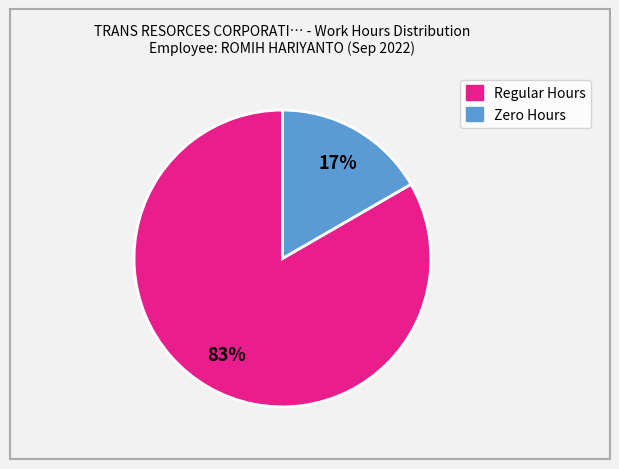

How many segments does this pie chart have?

2